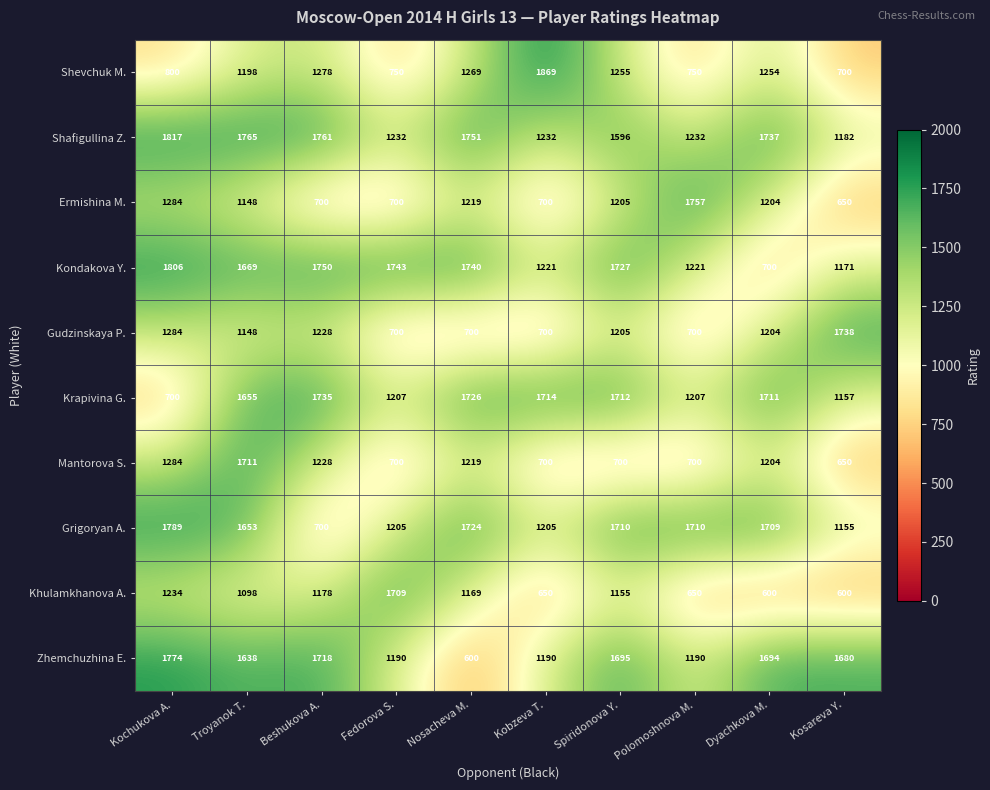

At which category is the sum across all series the highest?

Troyanok T.